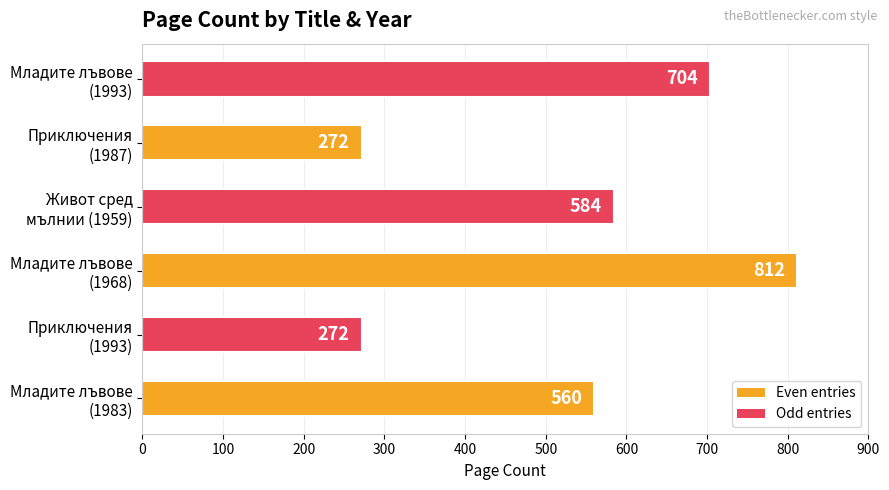

What is the maximum value shown in the chart?

812